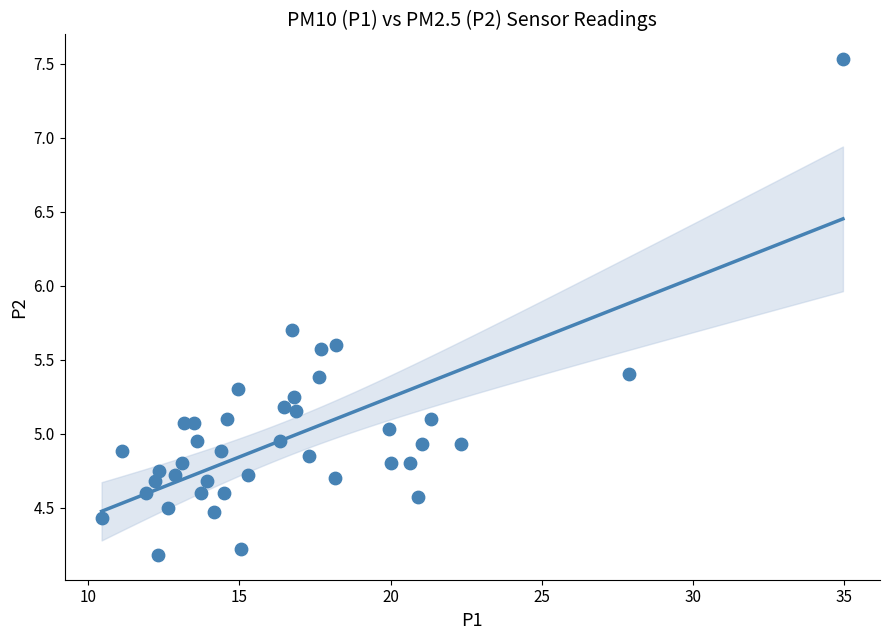

What is the range of X values (max minus min)?

24.5